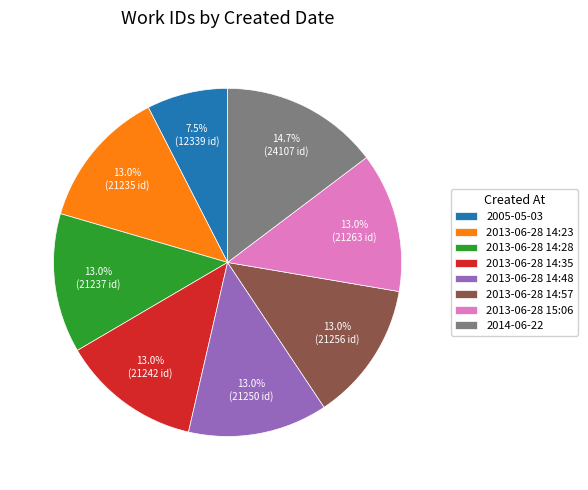

Which category has the smallest portion of the pie?

2005-05-03